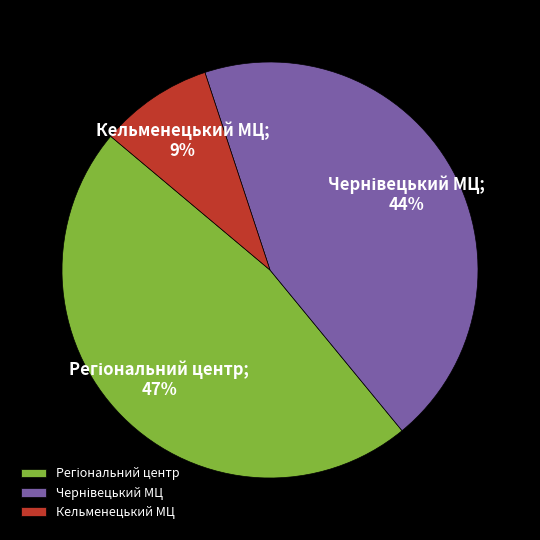

Is it true that Кельменецький МЦ is 9% of the pie?

True